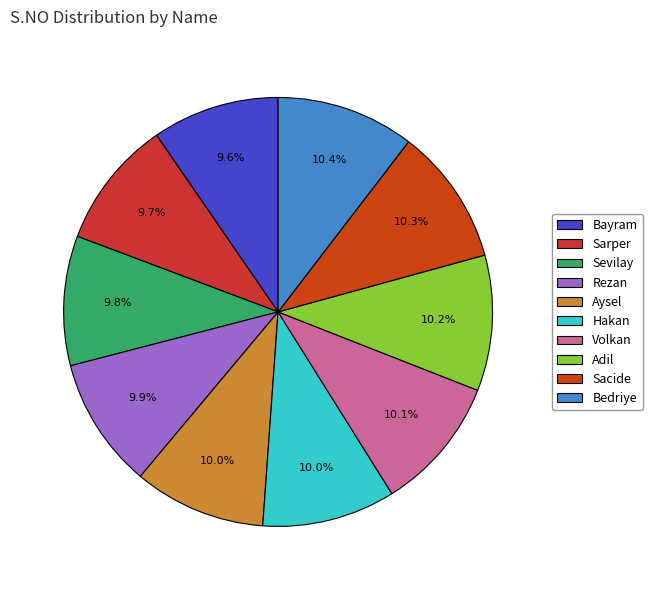

Combined, do Adil and Sarper account for over 50%?

No